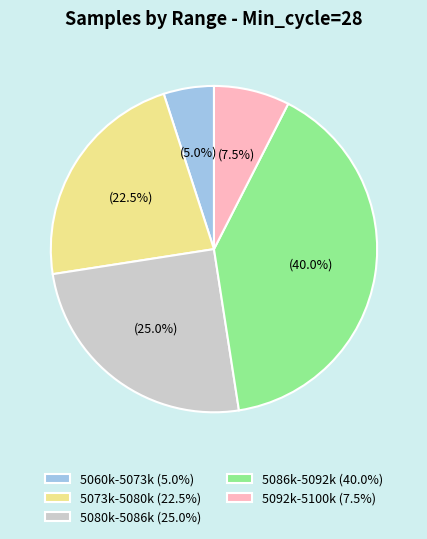

Is there any slice that represents more than half of the pie?

No